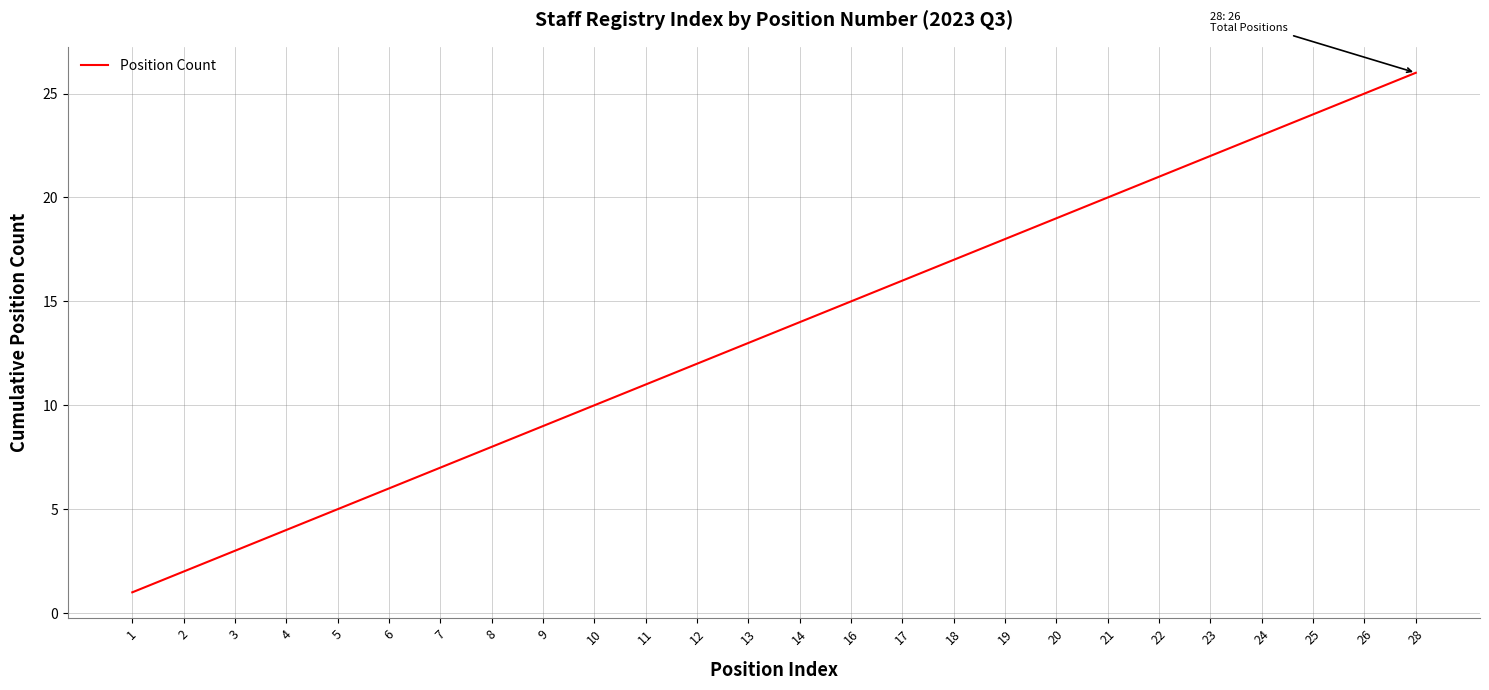

The value at 26 is 5. True or false?

False